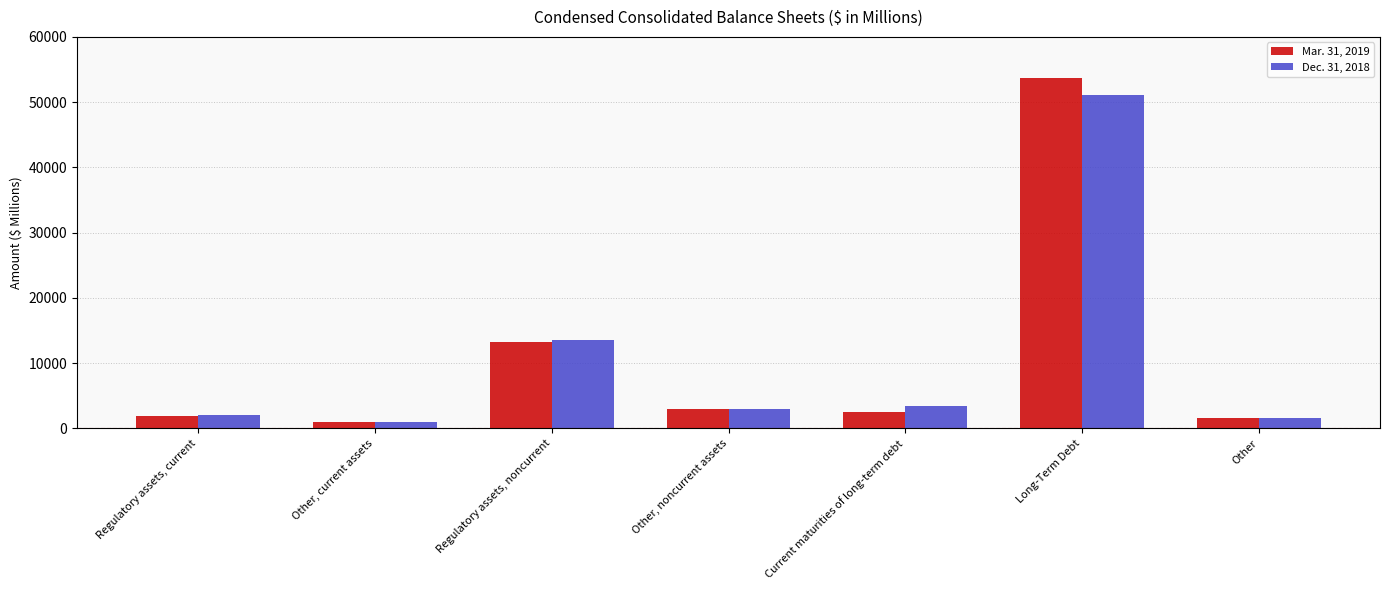

Which series has the largest range (max minus min)?

Mar. 31, 2019